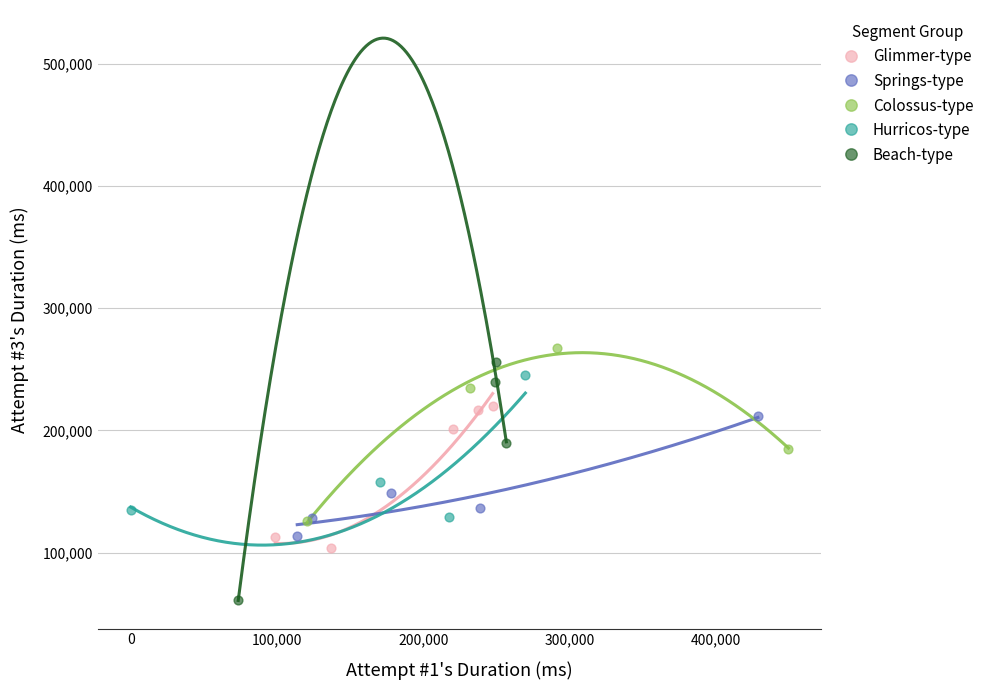

Which series contains the highest Y value?

Colossus-type